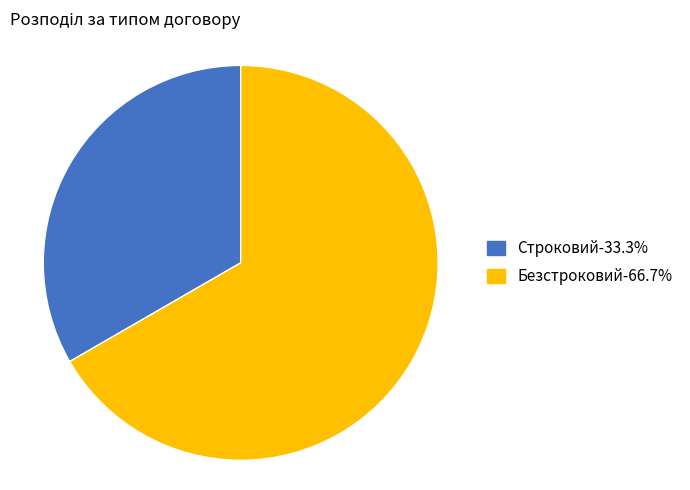

What is the majority slice?

Безстроковий